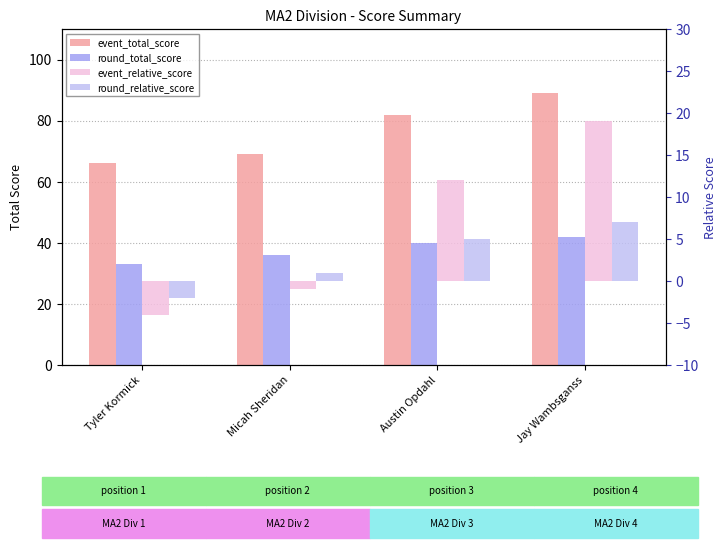

Is the value of round_total_score at Austin Opdahl greater than the value of event_relative_score at Tyler Kormick?

Yes